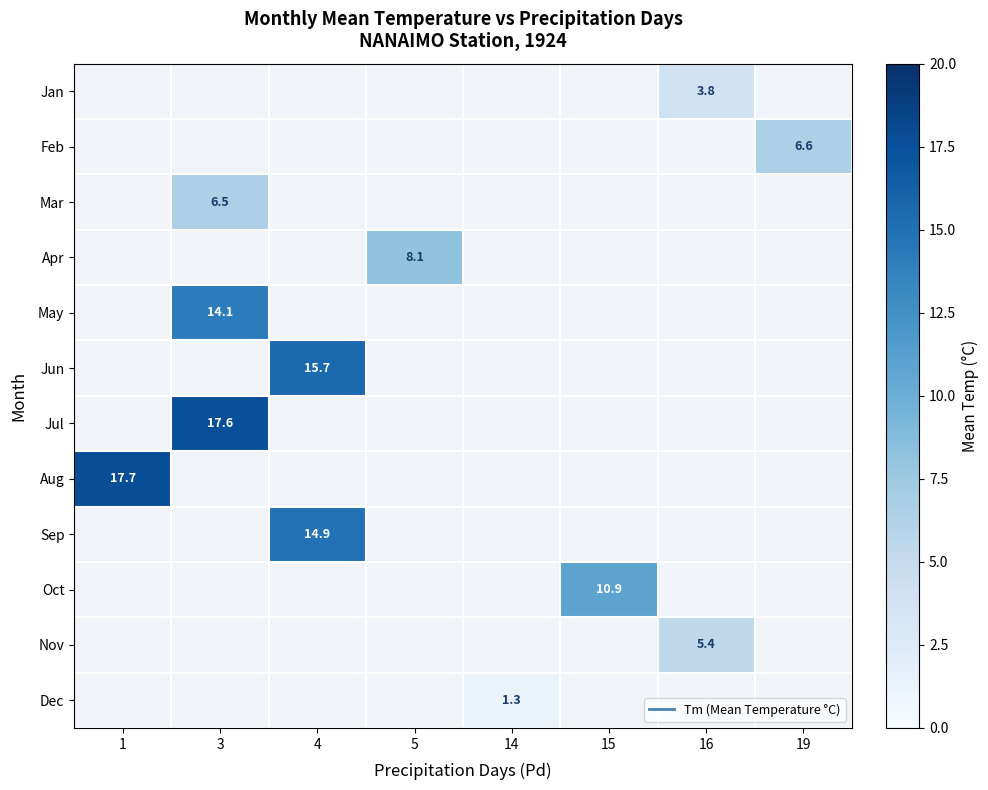

How many distinct data groups are displayed?

12